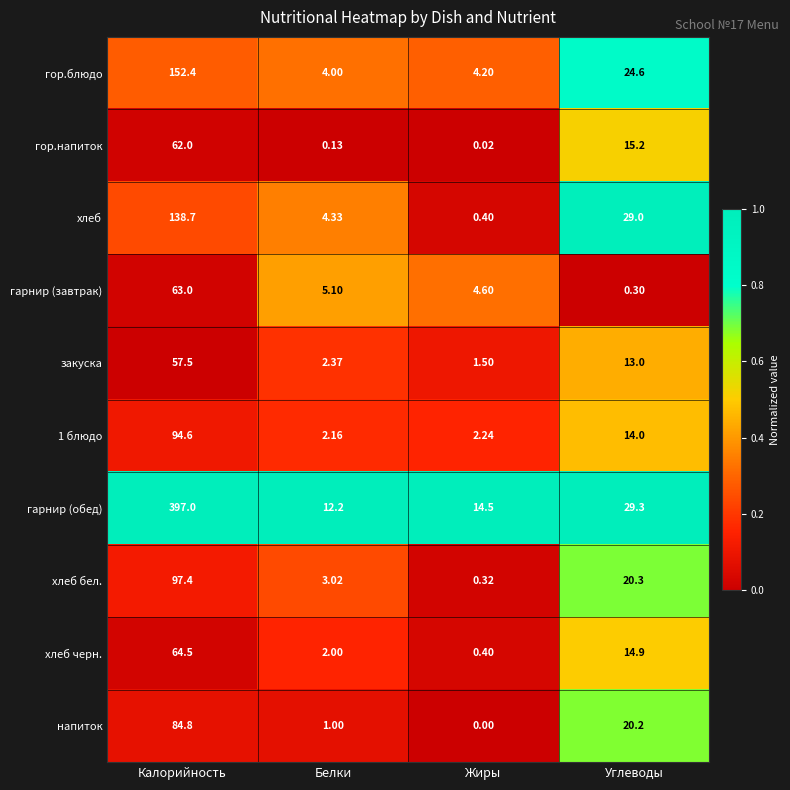

How many data points does each series have?

4